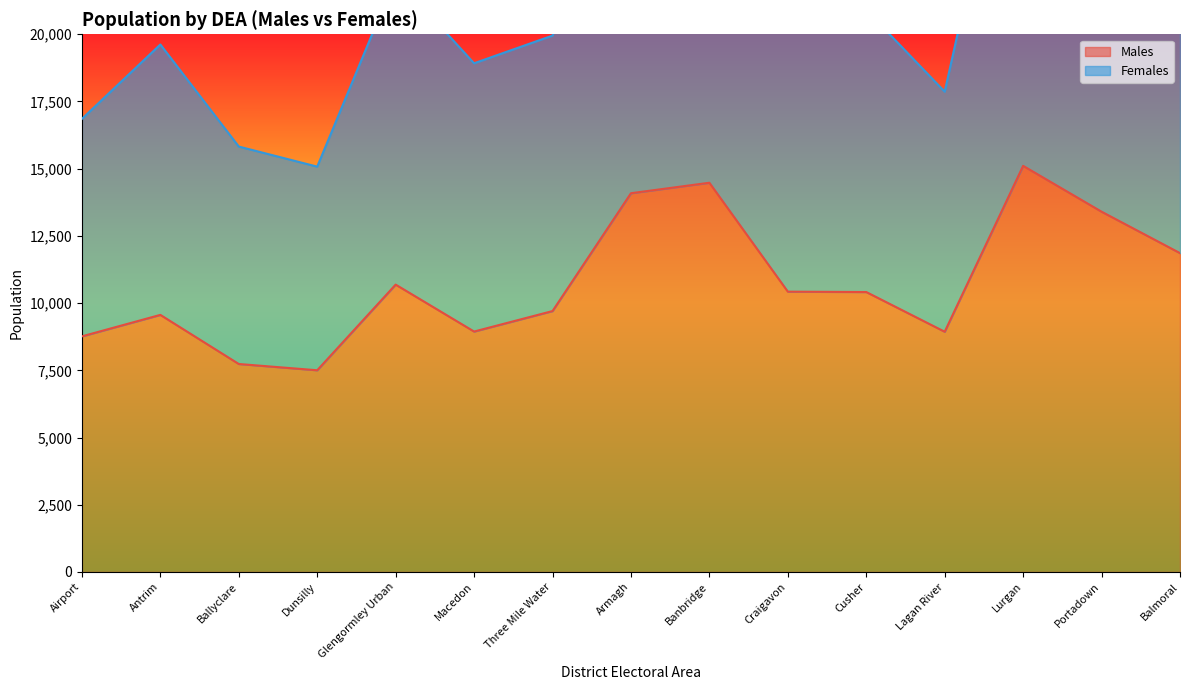

List the labels in order of Males value, largest first.

Lurgan, Banbridge, Armagh, Portadown, Balmoral, Glengormley Urban, Craigavon, Cusher, Three Mile Water, Antrim, Macedon, Lagan River, Airport, Ballyclare, Dunsilly